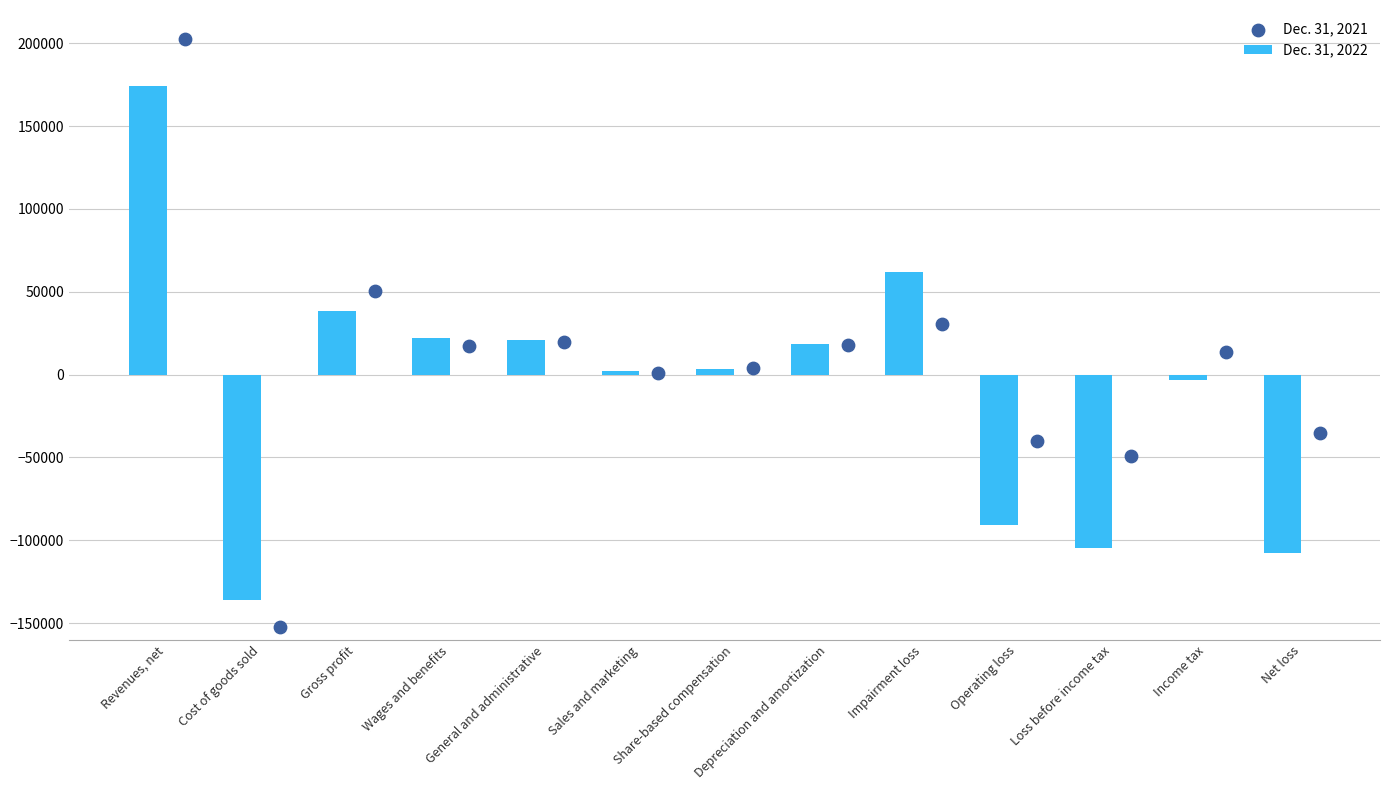

The value of Dec. 31, 2022 at Impairment loss is 62143. True or false?

True